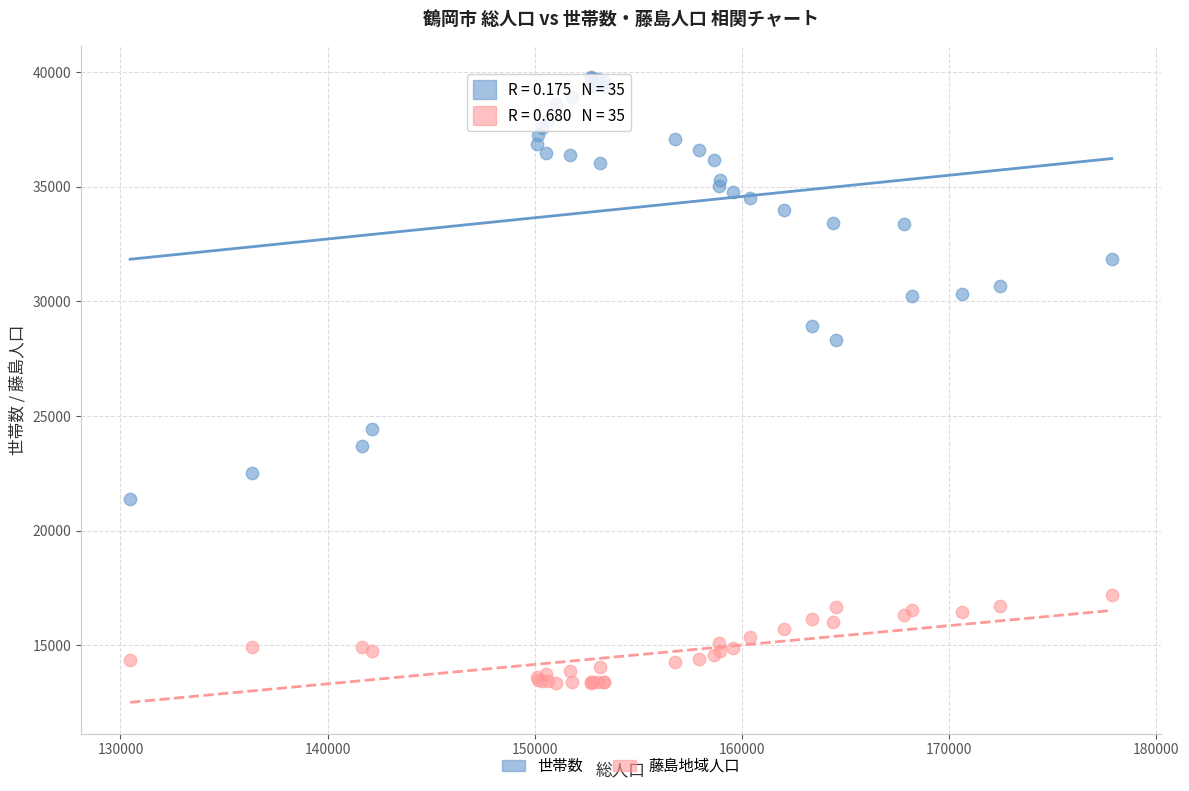

Across all series, what Y value is closest to 26579?

28294